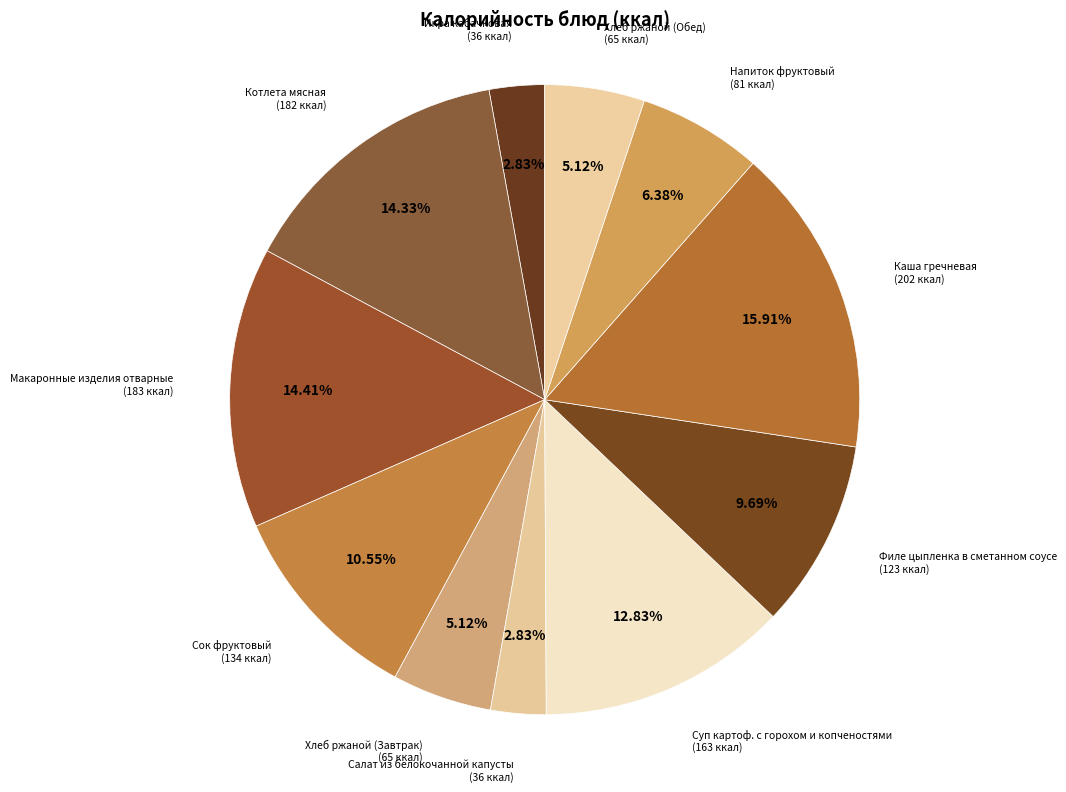

What percentage is the Макаронные изделия отварные slice, to the nearest percent?

14%